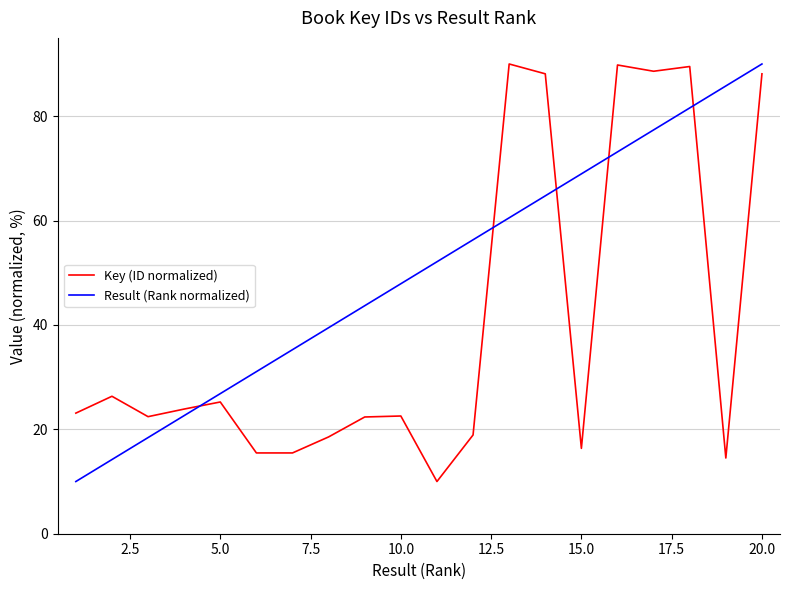

What is the minimum value shown in the chart?

10.0